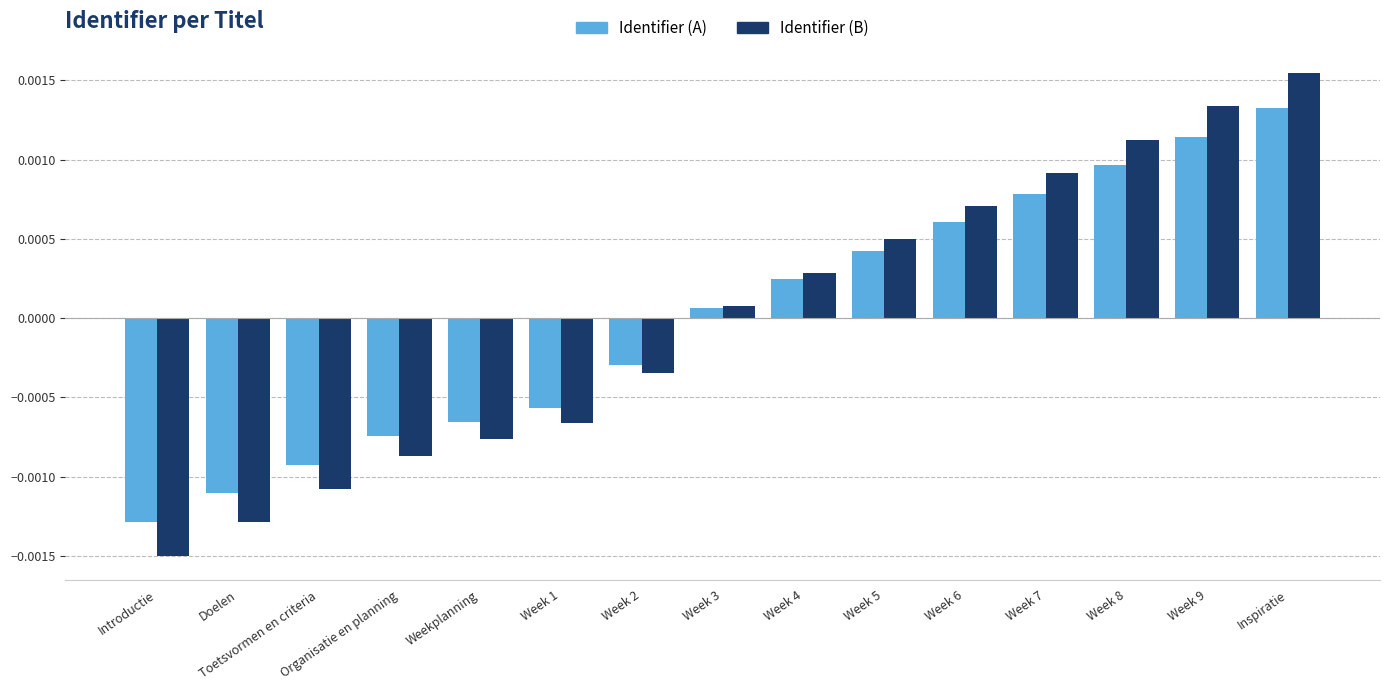

Which series changed the most between Weekplanning and Week 9?

Identifier (B)